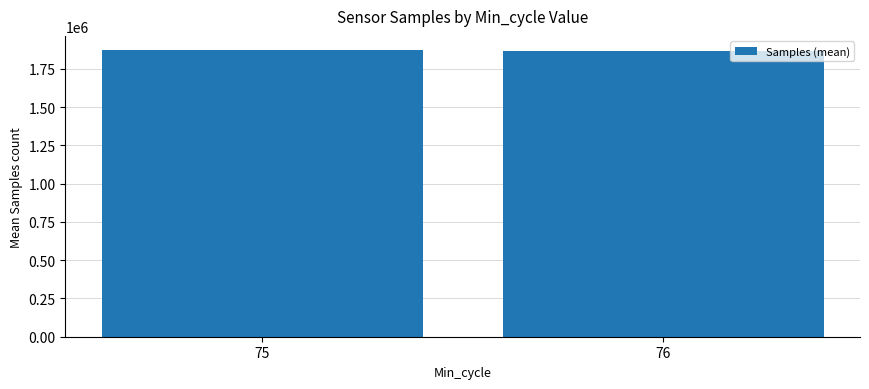

The value at 76 is 2633931. True or false?

False